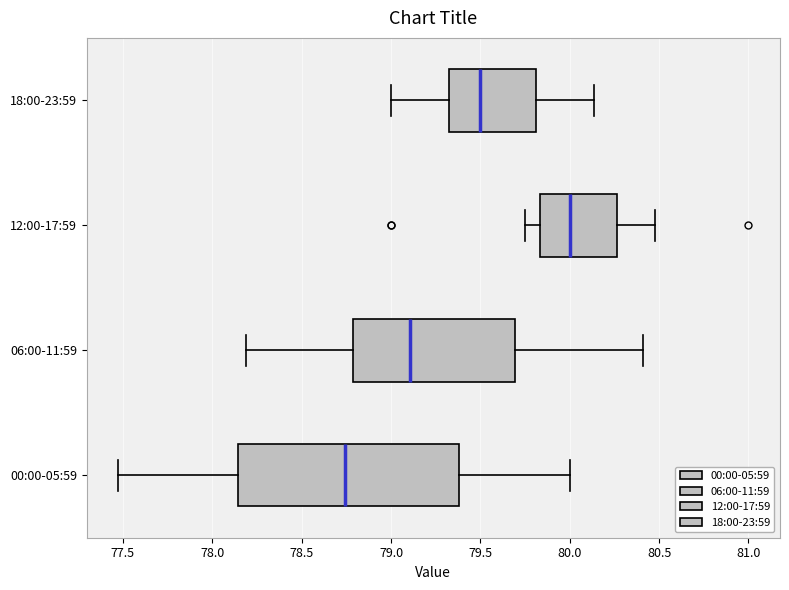

Reading bottom to top, transcribe this box plot: for each box, give where its median line is, the range the box spans, and where its two whiskers end, as read against the x-axis. The values are not printed on the chart, so give them approximately, as read against the axis.

00:00-05:59: median 78.75, box 78.15 to 79.40, whiskers 77.45 to 80.00
06:00-11:59: median 79.10, box 78.80 to 79.70, whiskers 78.20 to 80.40
12:00-17:59: median 80.00, box 79.85 to 80.25, whiskers 79.75 to 80.50
18:00-23:59: median 79.50, box 79.30 to 79.80, whiskers 79.00 to 80.15